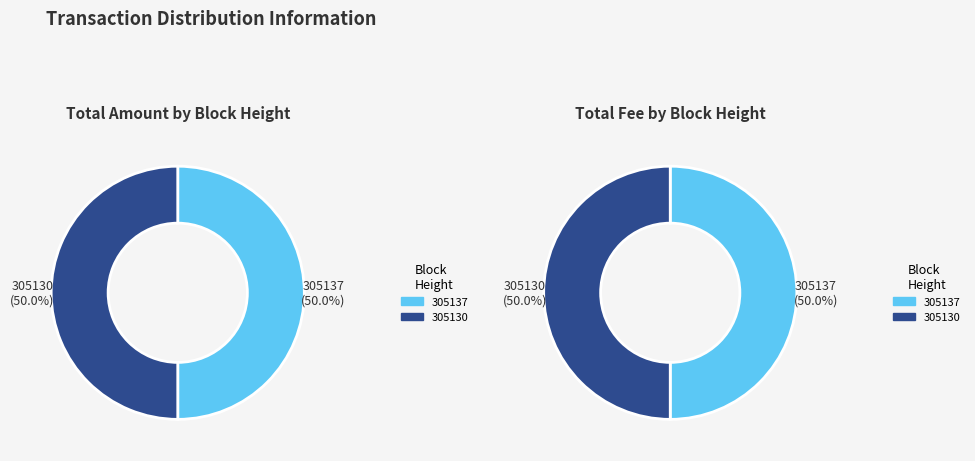

Do 305137 and 305130 together represent more than half of the pie?

Yes